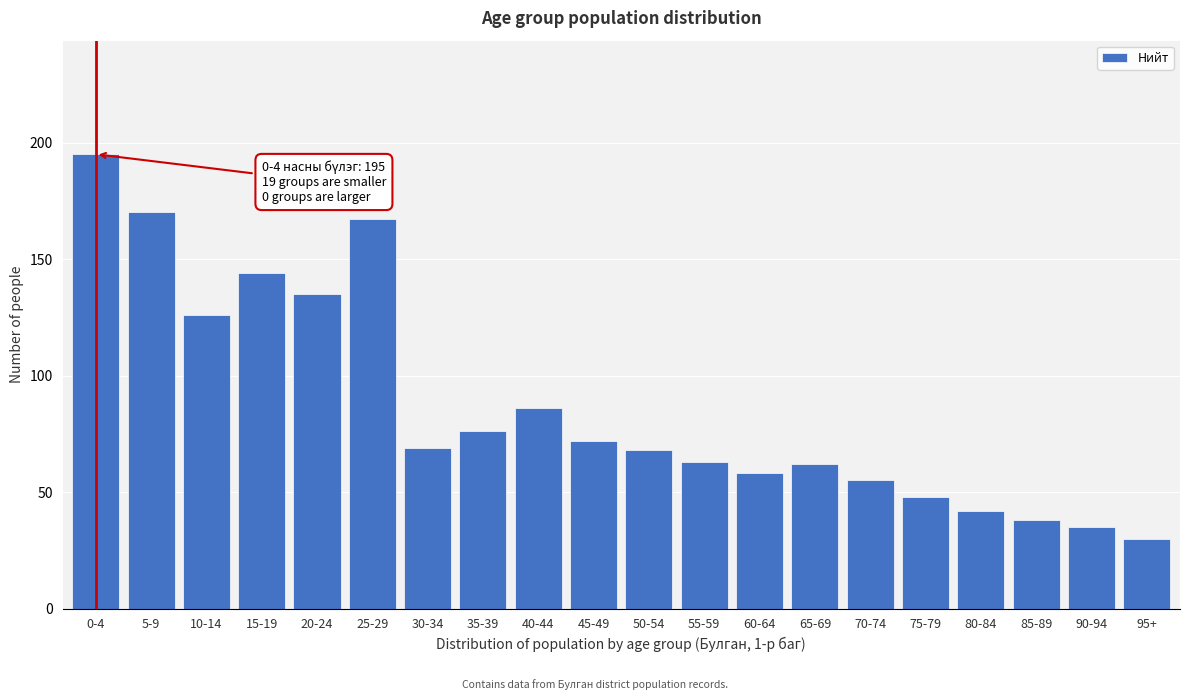

Reading left to right, list all the values displayed in this chart.

0-4=195	5-9=170	10-14=126	15-19=144	20-24=135	25-29=167	30-34=69	35-39=76	40-44=86	45-49=72	50-54=68	55-59=63	60-64=58	65-69=62	70-74=55	75-79=48	80-84=42	85-89=38	90-94=35	95+=30